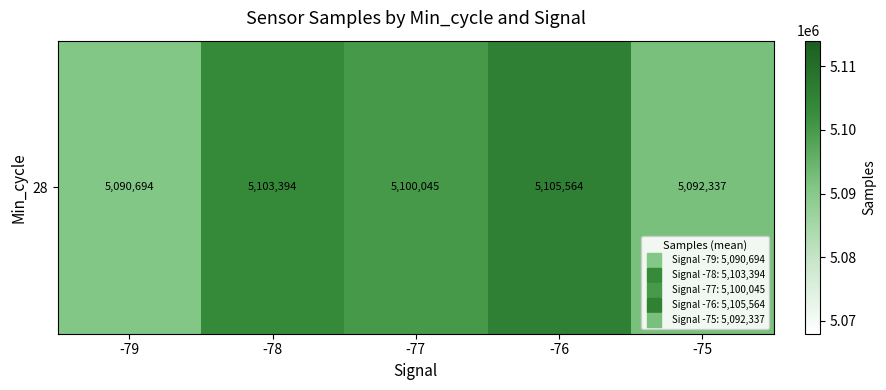

List the labels in order of value, smallest first.

-79, -75, -77, -78, -76